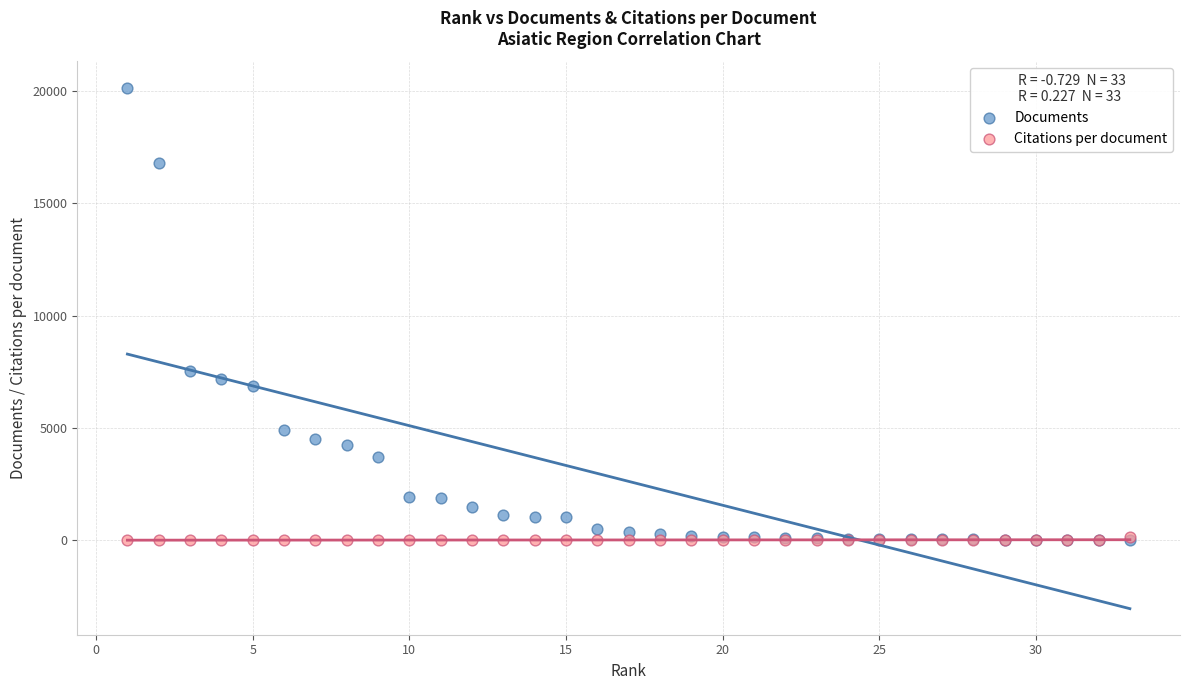

What are all the series names shown in the legend?

Documents, Citations per document